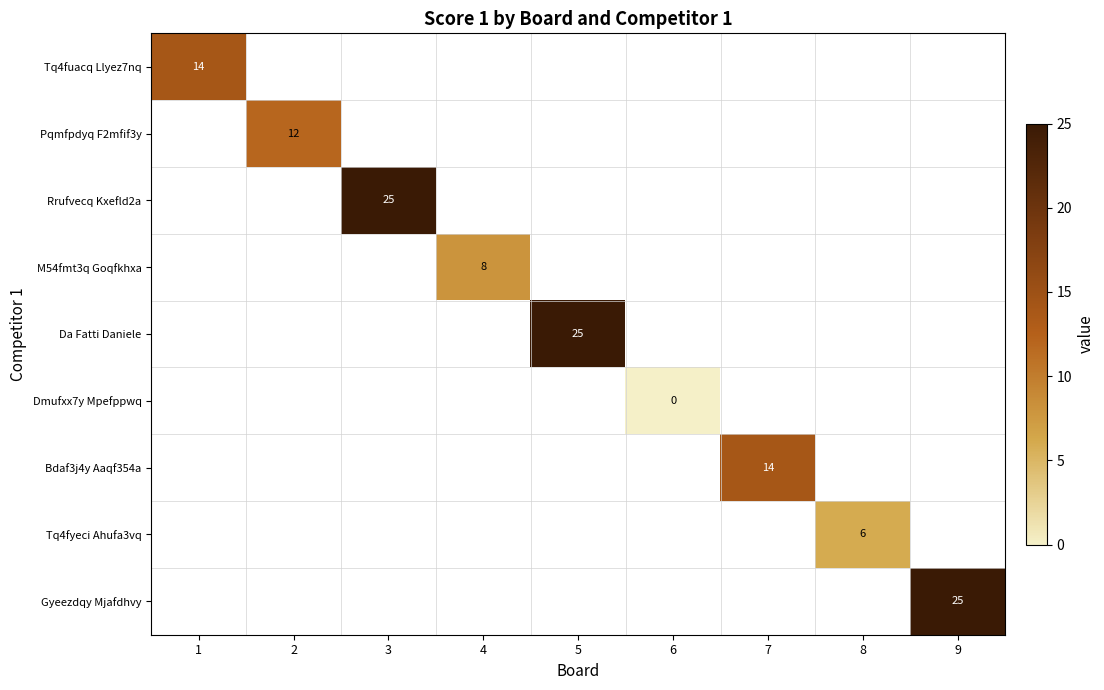

The value of Bdaf3j4y Aaqf354a at 7 is 14. True or false?

True